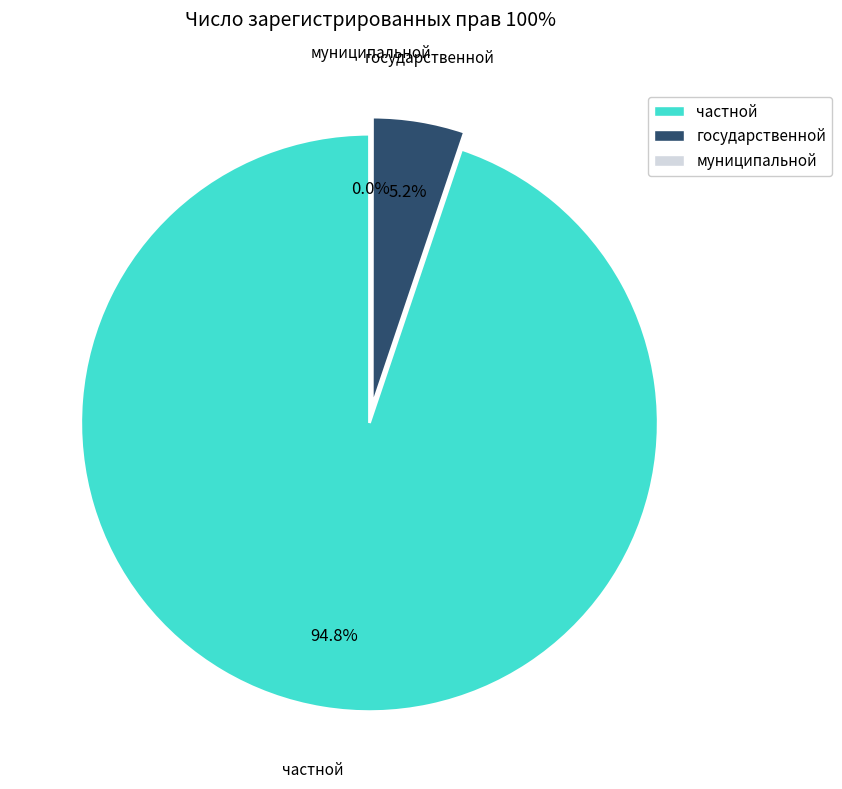

To the nearest percent, what is the average slice percentage?

33%